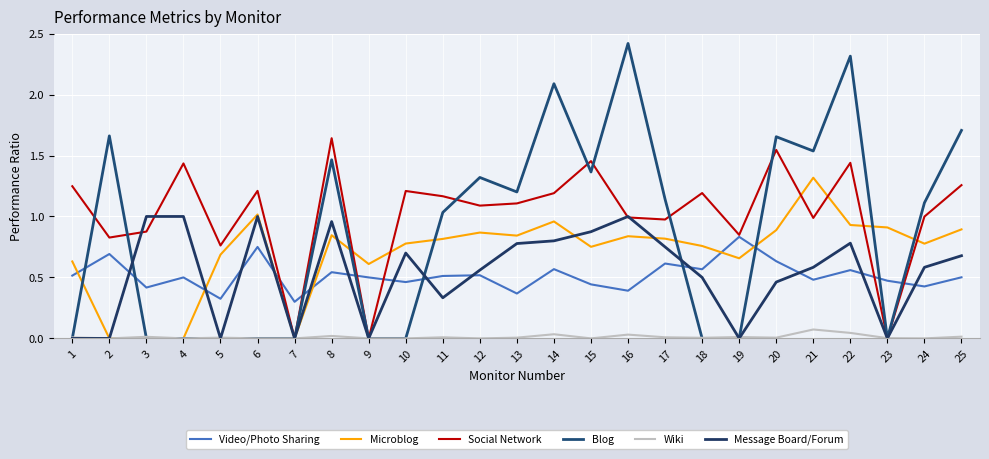

True or false: Wiki has a value of 0.0 at 17.

False